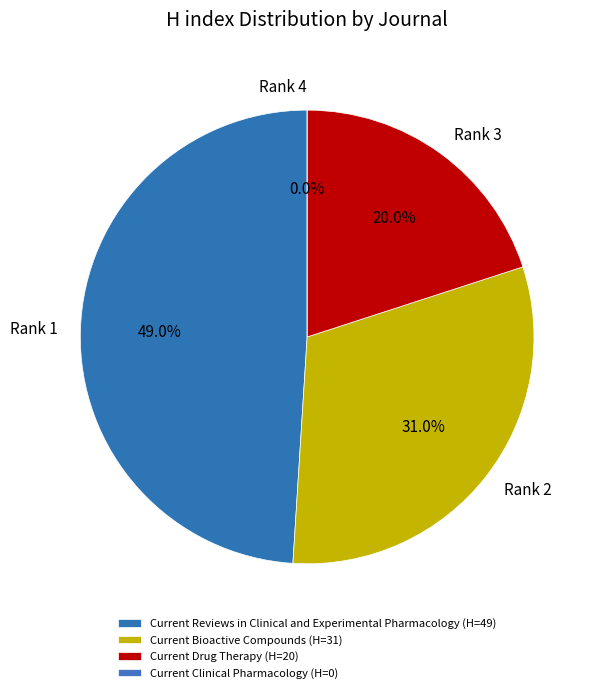

How many slices are in this pie chart?

4